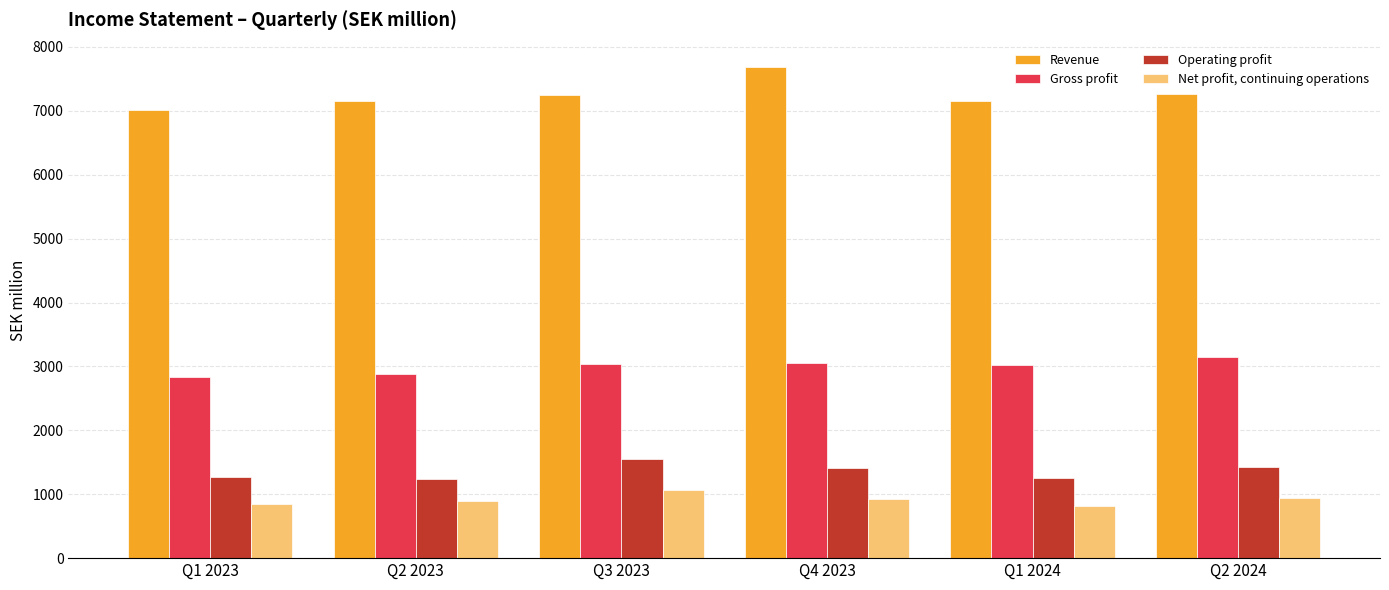

What is the total value across all series at Q2 2023?

12165.4